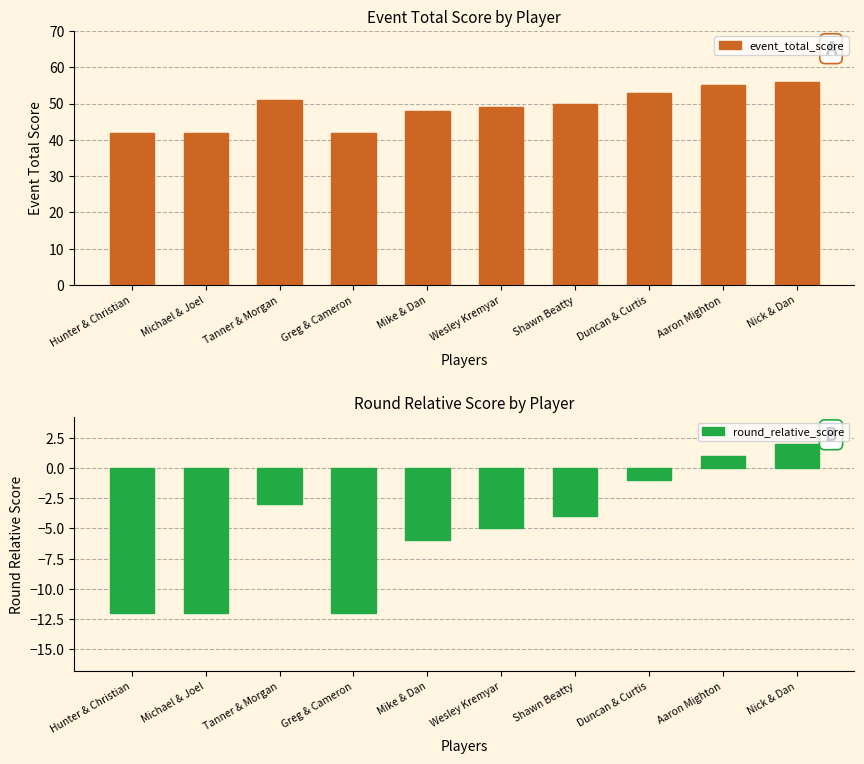

Reading right to left, what are all the values shown in this chart?

event_total_score: 56	55	53	50	49	48	42	51	42	42
round_relative_score: 2	1	-1	-4	-5	-6	-12	-3	-12	-12